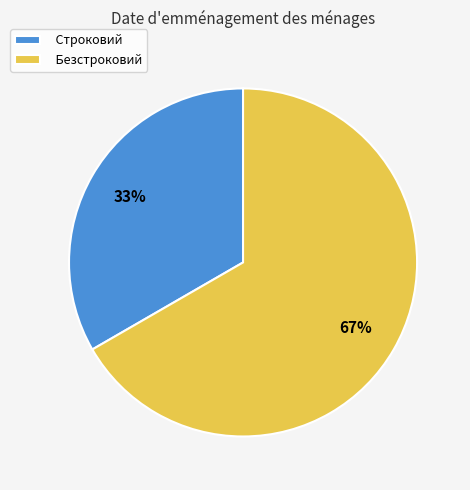

Does Безстроковий account for over 50% of the chart?

Yes